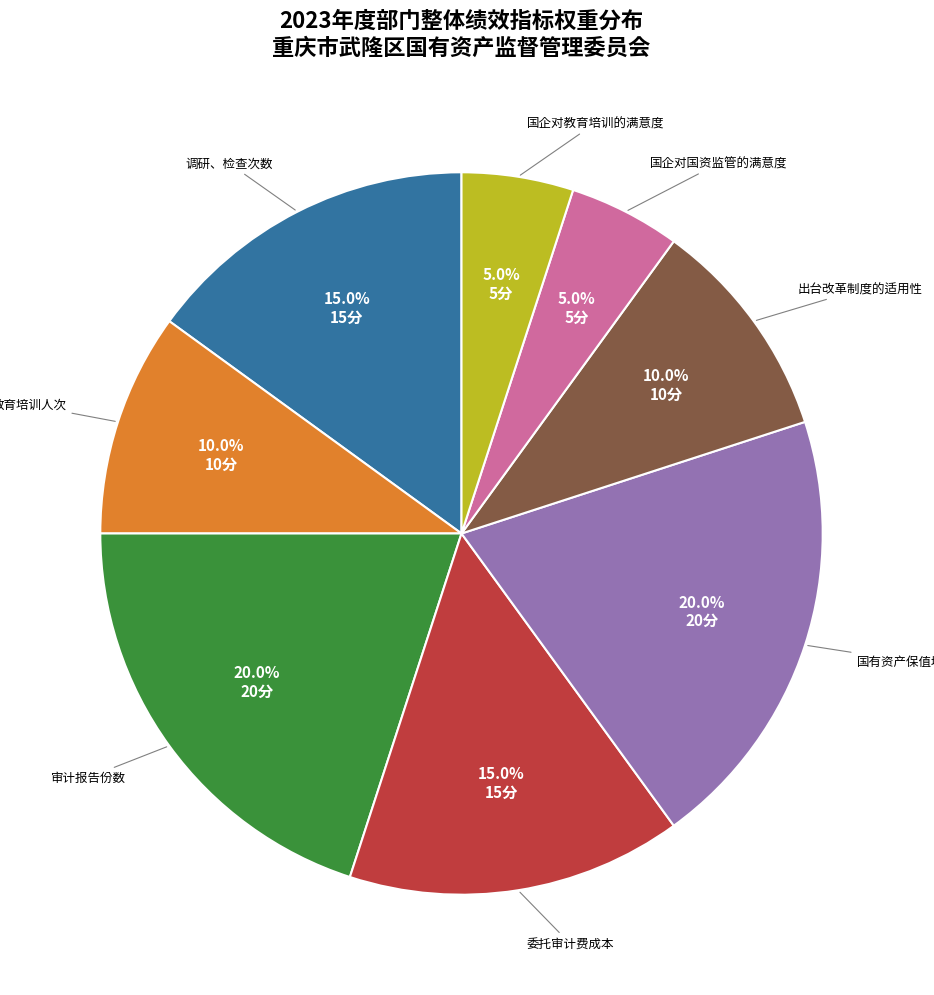

Is there a majority slice in this chart?

No